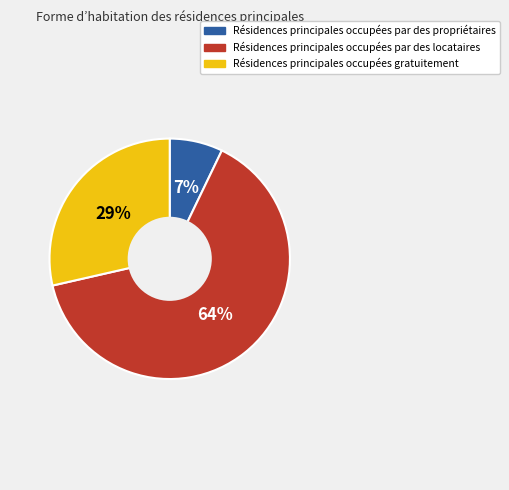

Which has a higher value, Résidences principales occupées par des propriétaires or Résidences principales occupées par des locataires?

Résidences principales occupées par des locataires